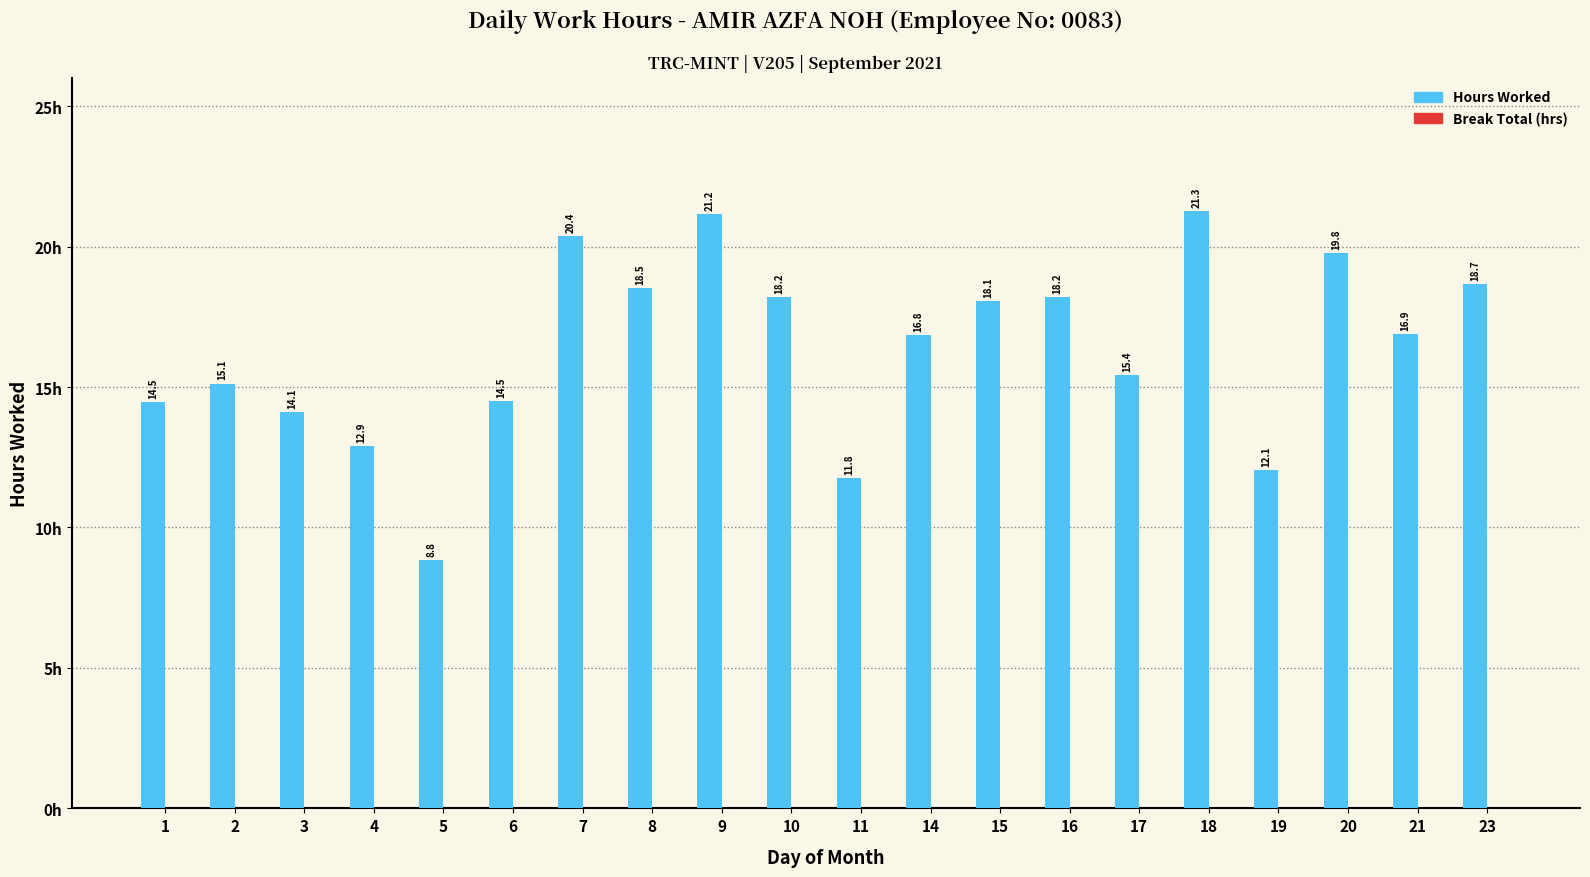

How many series are shown in this chart?

1